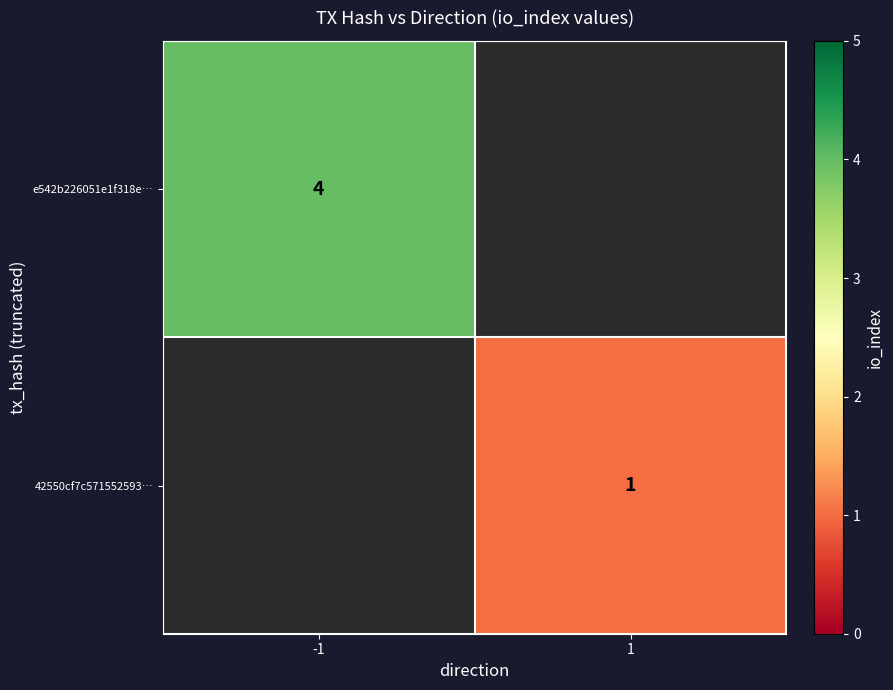

Which has a higher value, 1 or -1?

-1